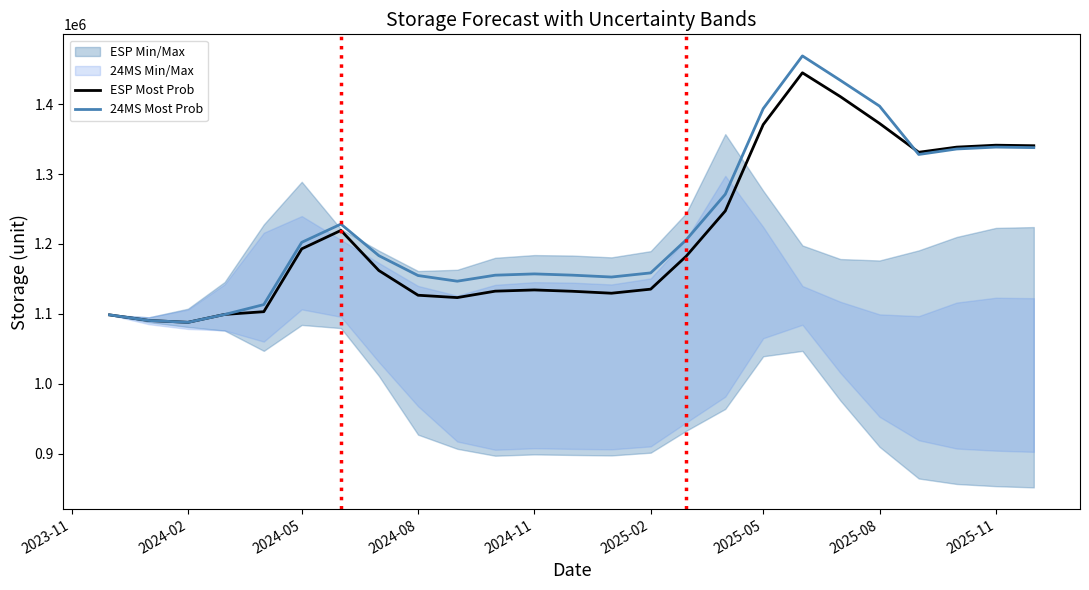

True or false: 24MS Most Prob and ESP Most Prob cross at least once.

True